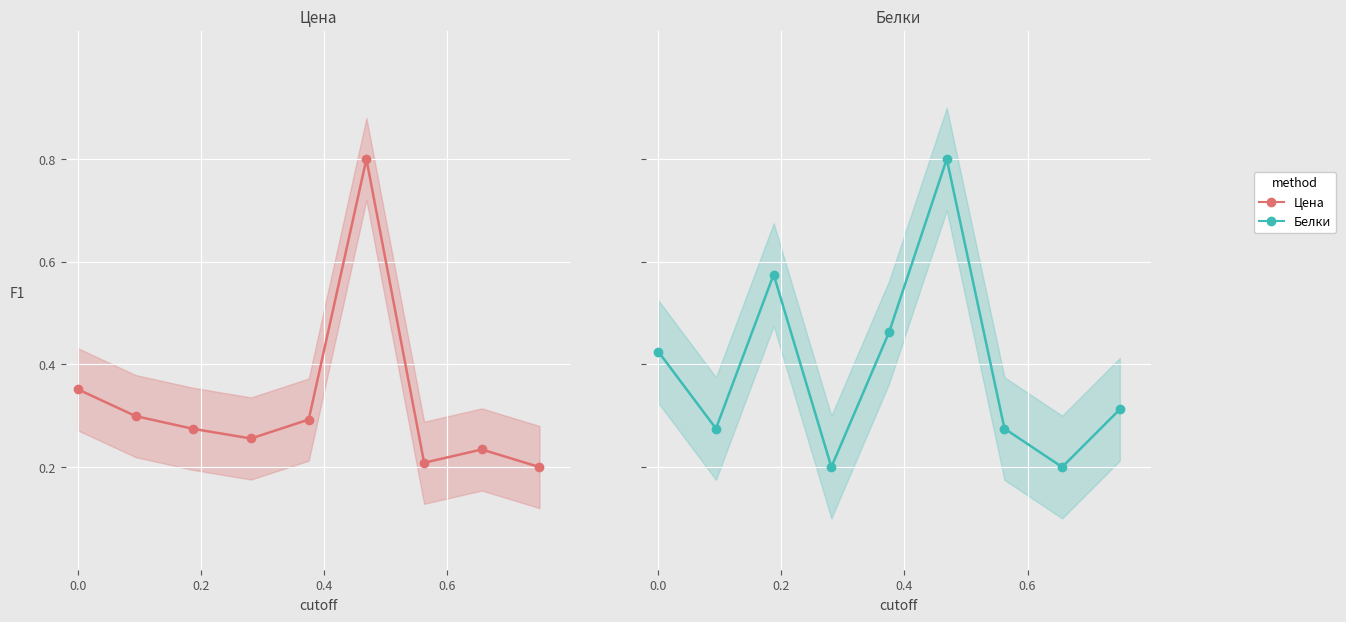

What is the maximum value for Цена?

0.8